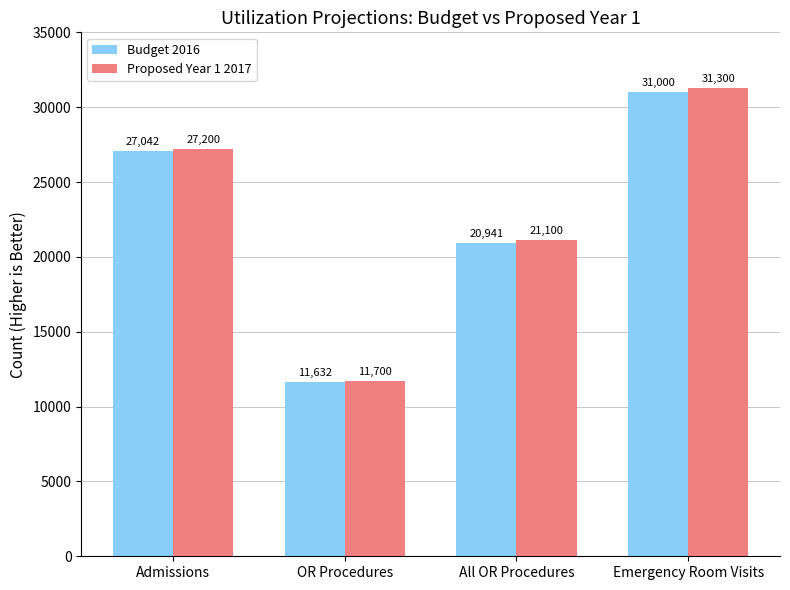

What is the approximate value of Proposed Year 1 2017 at OR Procedures?

11700